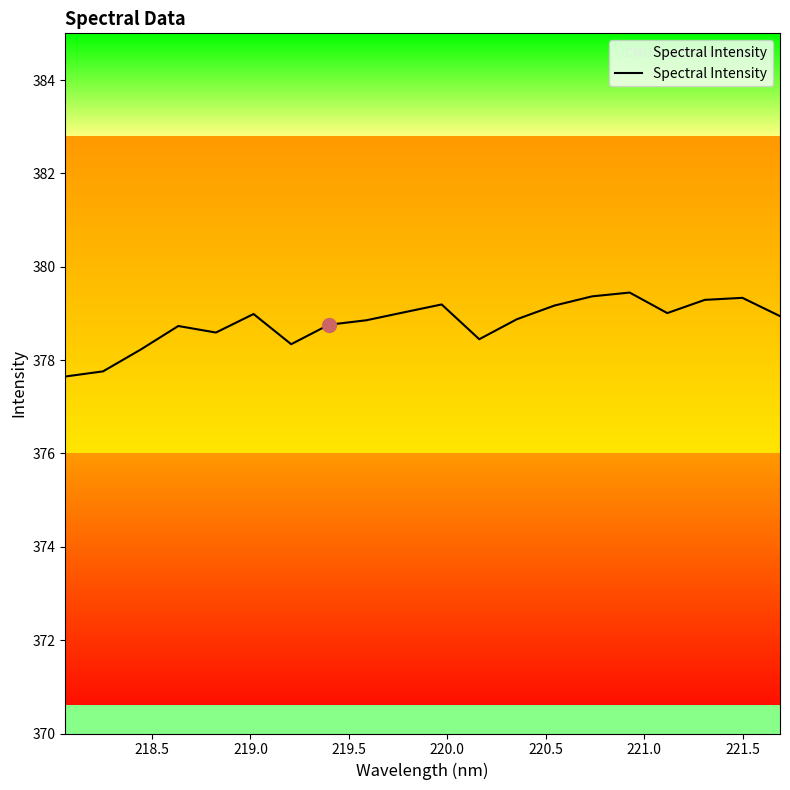

What is the greatest value displayed?

379.4